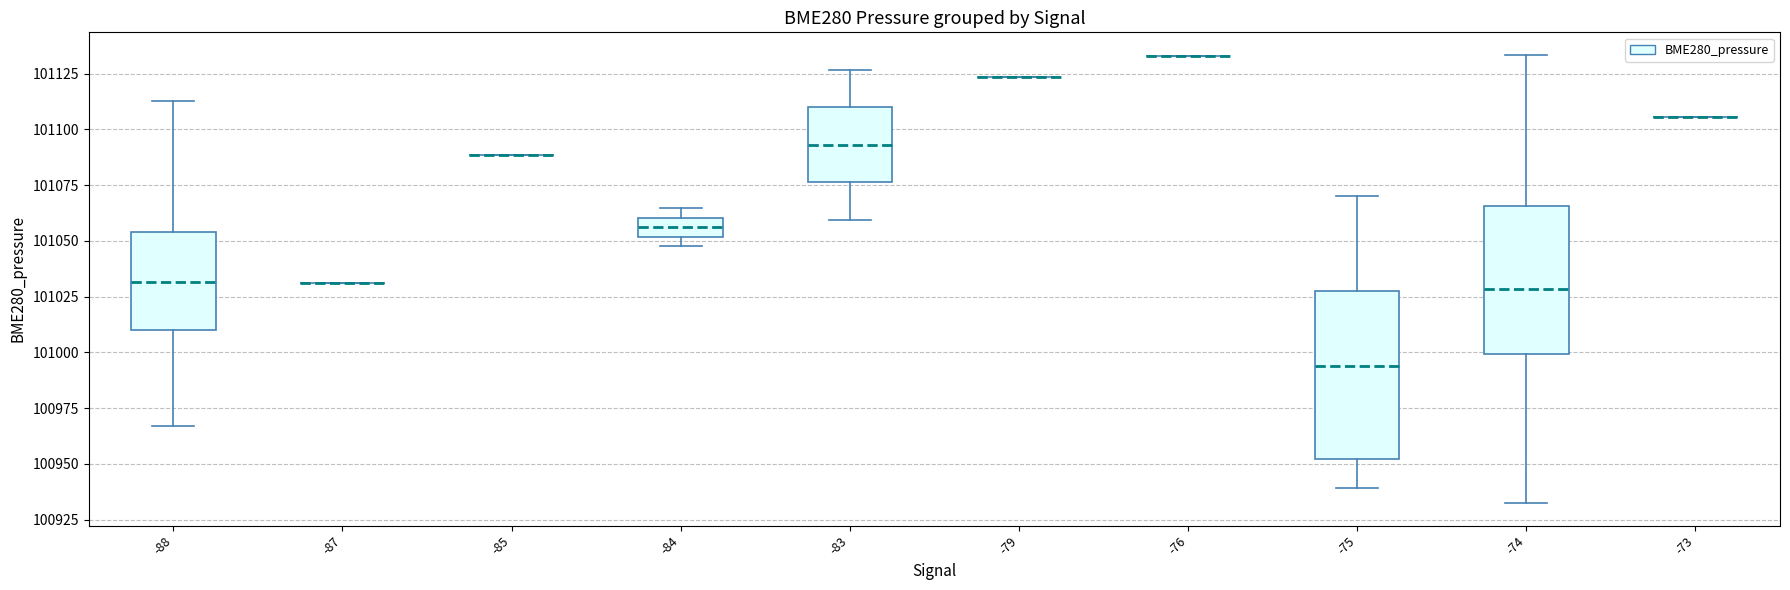

Comparing the boxes themselves (not the whiskers), which one is the tallest?

-75